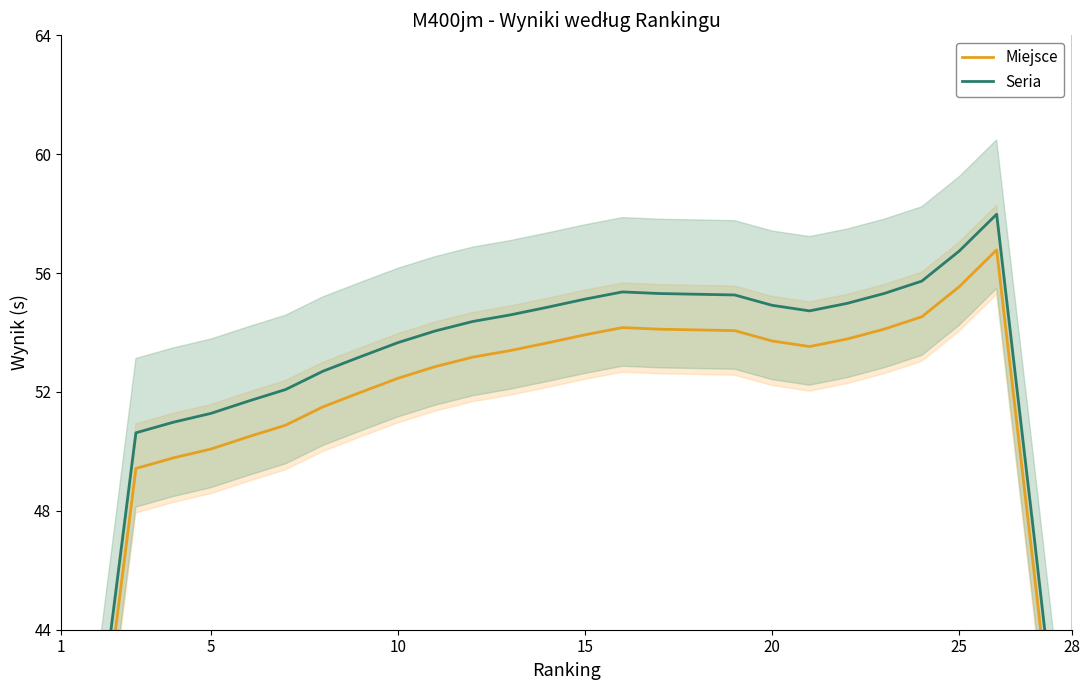

True or false: Miejsce and Seria intersect in this chart.

False